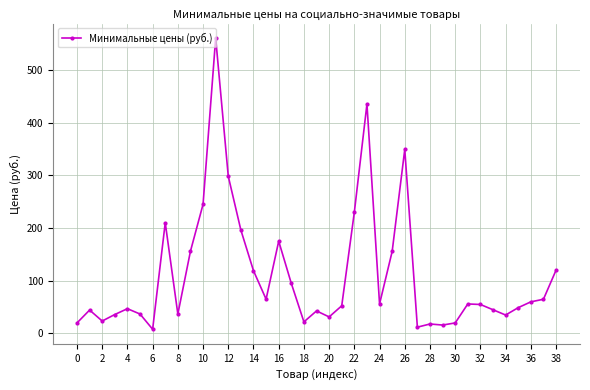

What is the greatest value displayed?

560.0